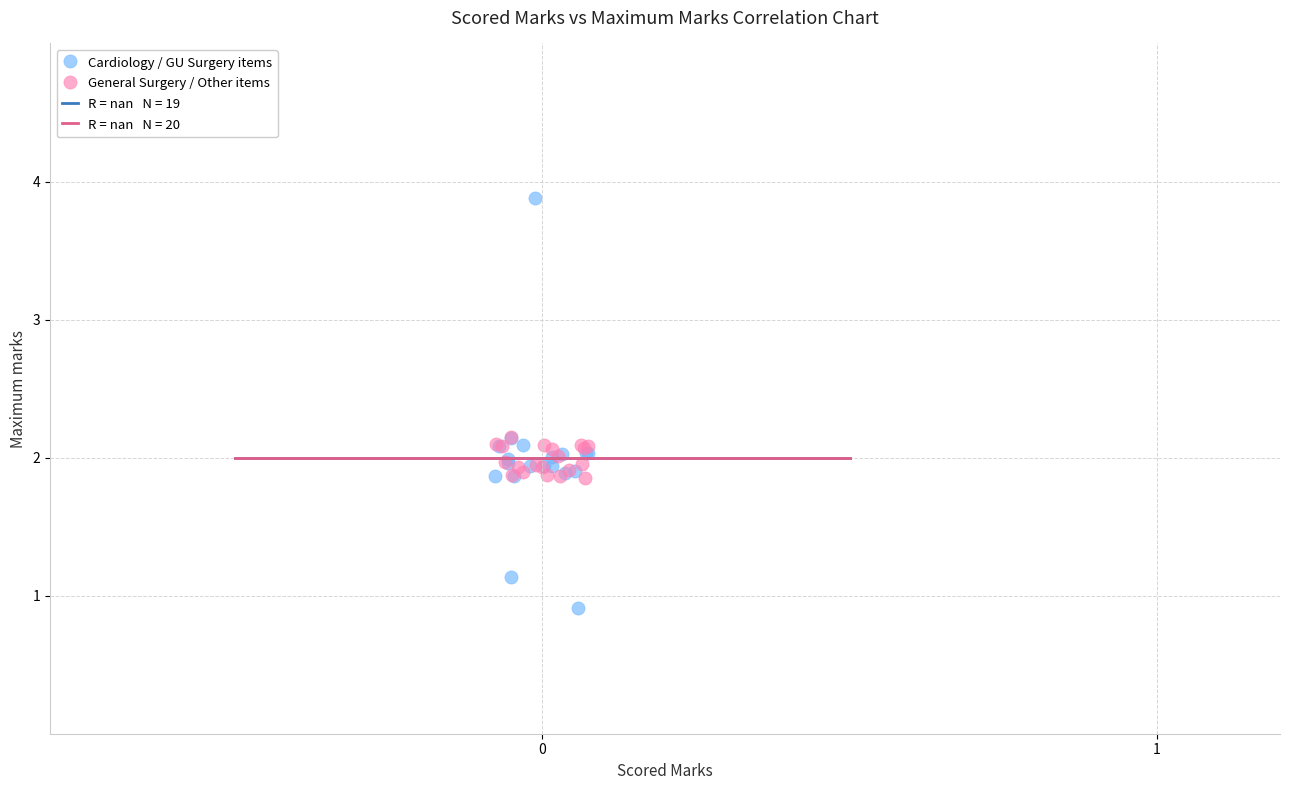

Which series contains the highest Y value?

Cardiology / GU Surgery items